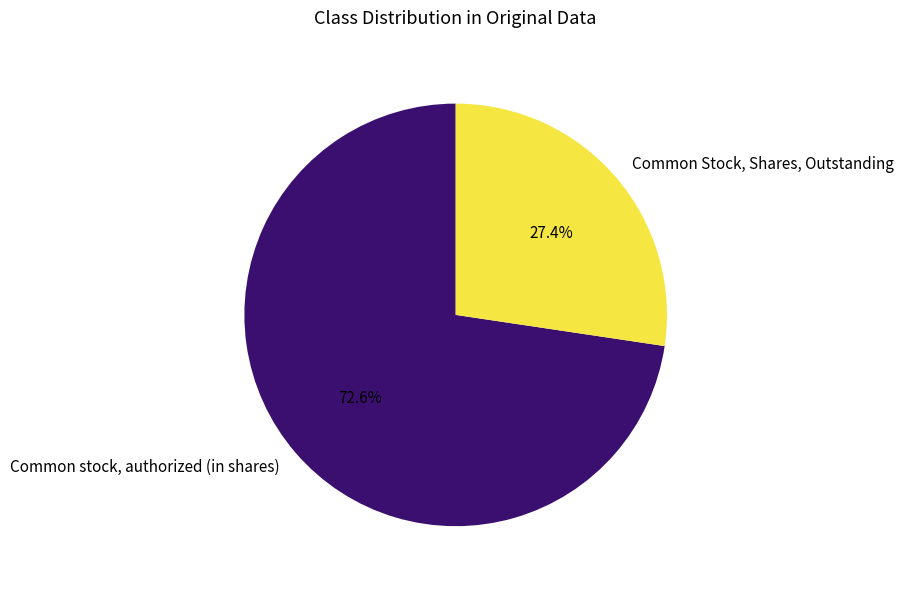

Approximately how many times larger is the value at Common Stock, Shares, Outstanding compared to Common stock, authorized (in shares)?

0.4